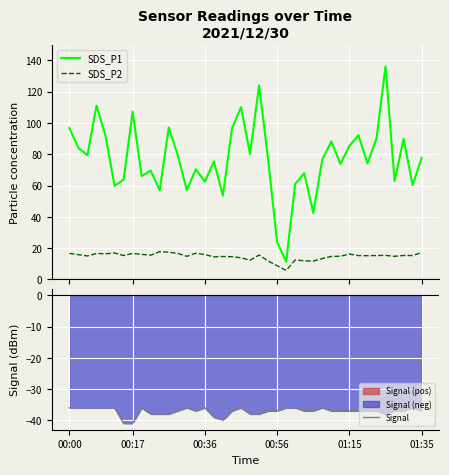

How many series are shown in this chart?

3